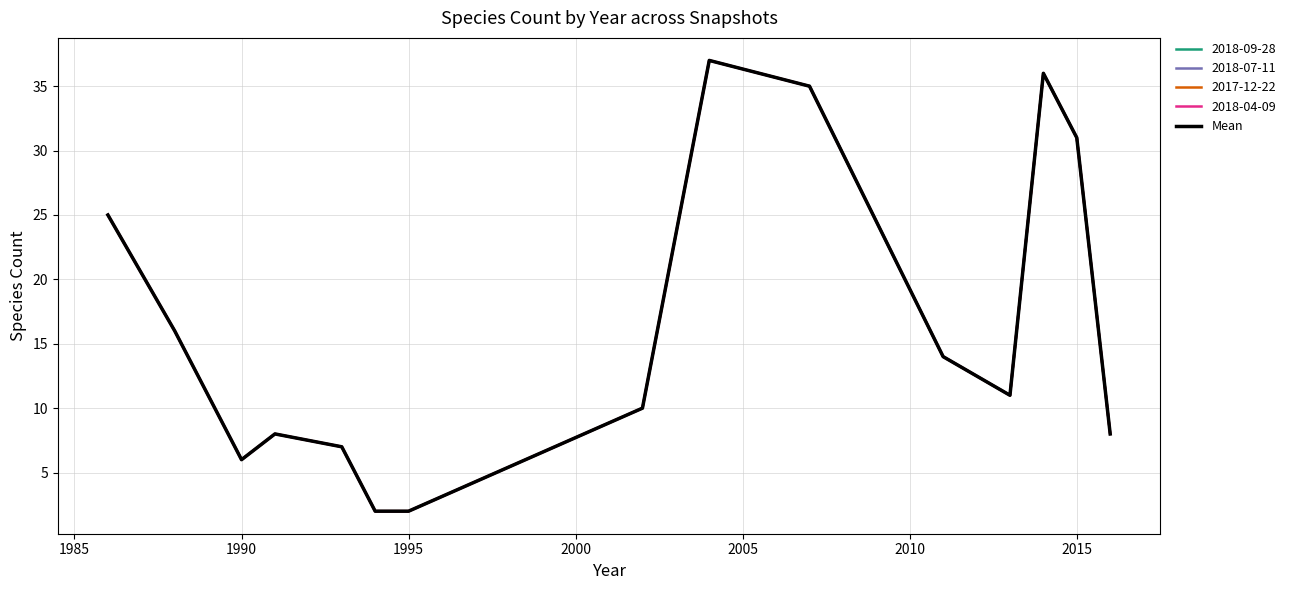

Reading left to right, transcribe all the data shown in this chart.

25	16	6	8	7	2	2	10	37	35	14	11	36	31	8